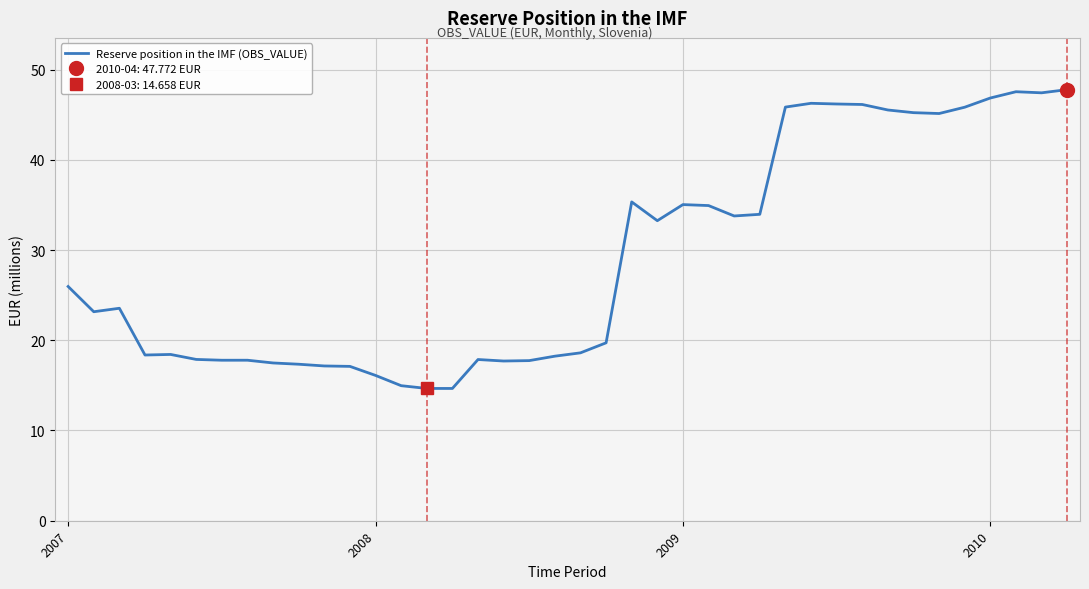

Reading left to right, list all the values displayed in this chart.

26.0	23.2	23.5	18.4	18.4	17.9	17.8	17.8	17.5	17.3	17.2	17.1	16.1	15.0	14.7	14.7	17.9	17.7	17.7	18.2	18.6	19.7	35.3	33.2	35.0	34.9	33.8	34.0	45.8	46.3	46.2	46.1	45.5	45.2	45.1	45.8	46.8	47.5	47.4	47.8